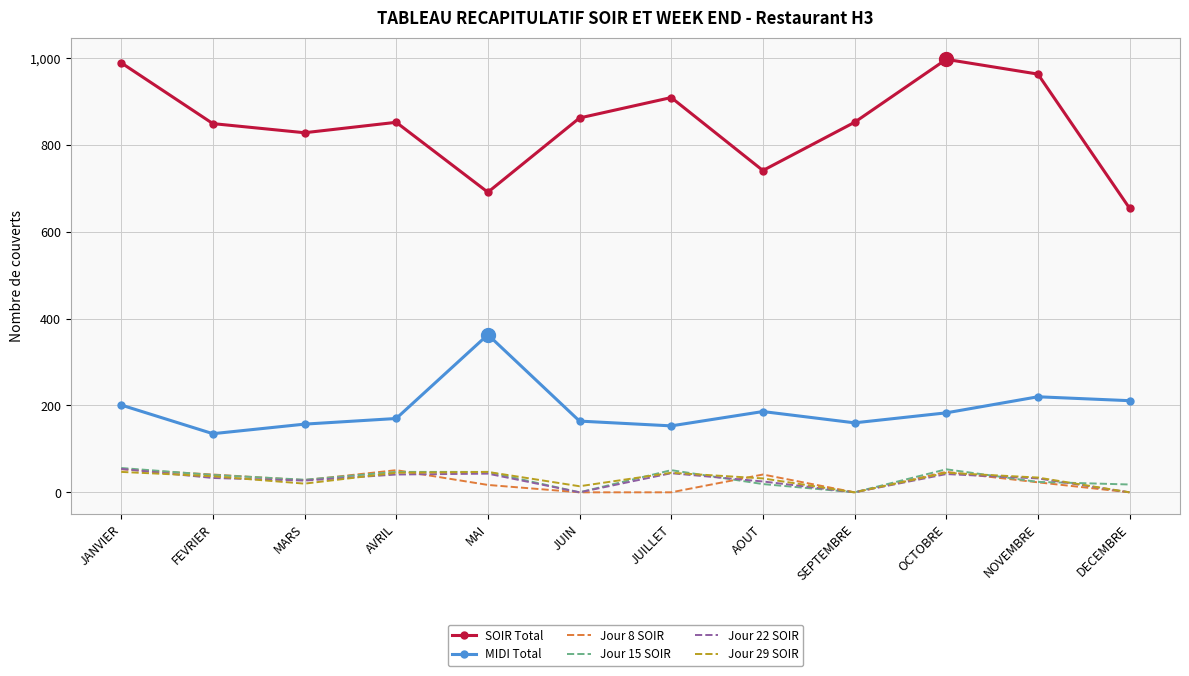

At which label is MIDI Total closest to 249?

NOVEMBRE